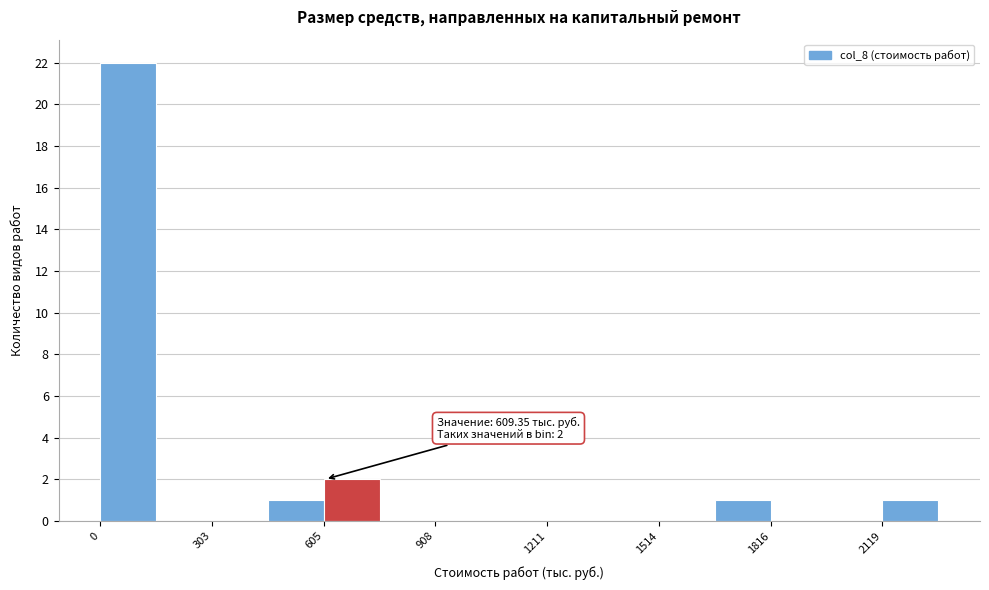

Read against the x-axis, roughly where is the centre of the tallest bar?

100